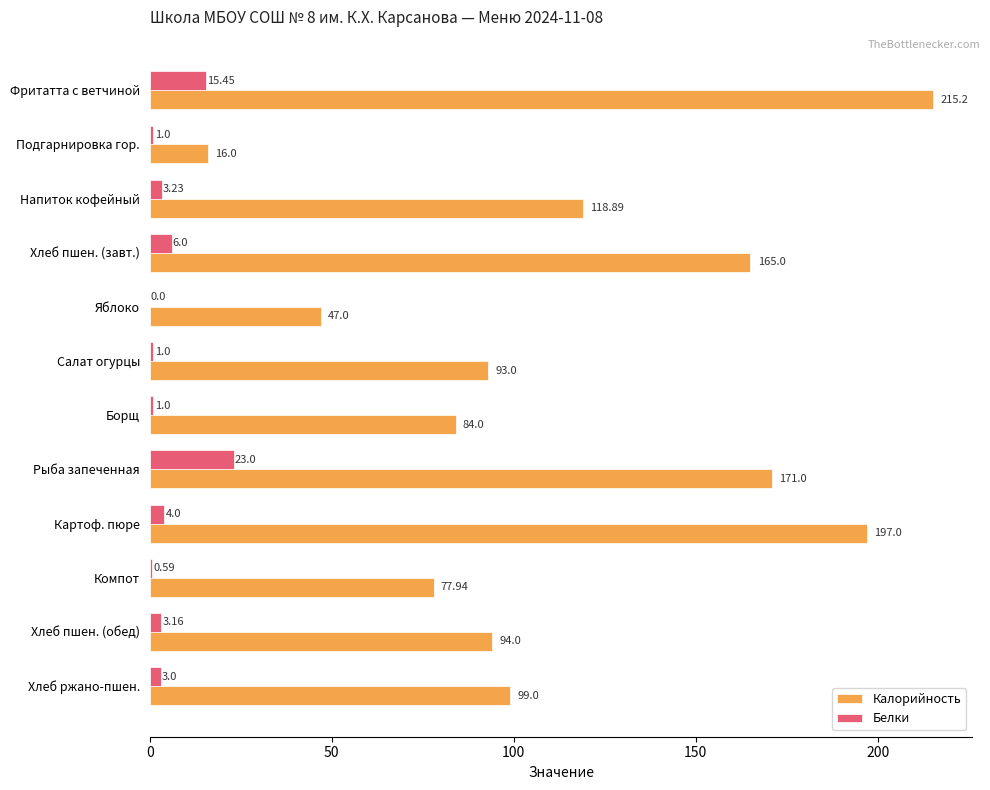

Which series has the largest total across all categories?

Калорийность